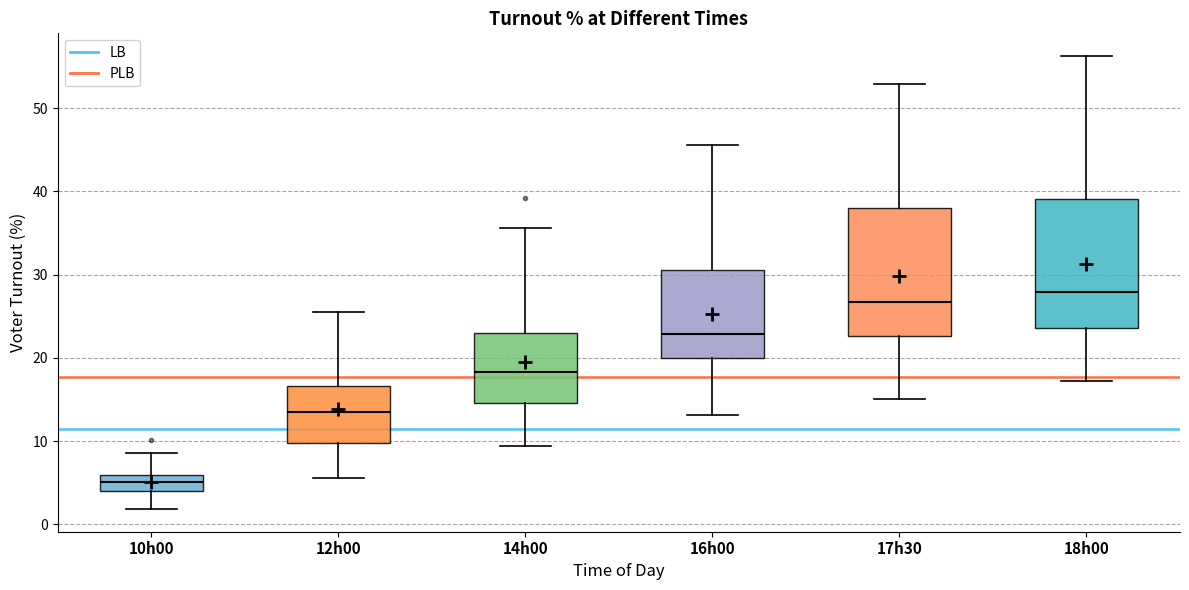

Reading left to right, transcribe this box plot: for each box, give where its median line is, the range the box spans, and where its two whiskers end, as read against the y-axis. The values are not printed on the chart, so give them approximately, as read against the axis.

10h00: median 5, box 4 to 6, whiskers 2 to 9
12h00: median 13, box 10 to 17, whiskers 6 to 26
14h00: median 18, box 15 to 23, whiskers 9 to 36
16h00: median 23, box 20 to 31, whiskers 13 to 46
17h30: median 27, box 23 to 38, whiskers 15 to 53
18h00: median 28, box 24 to 39, whiskers 17 to 56